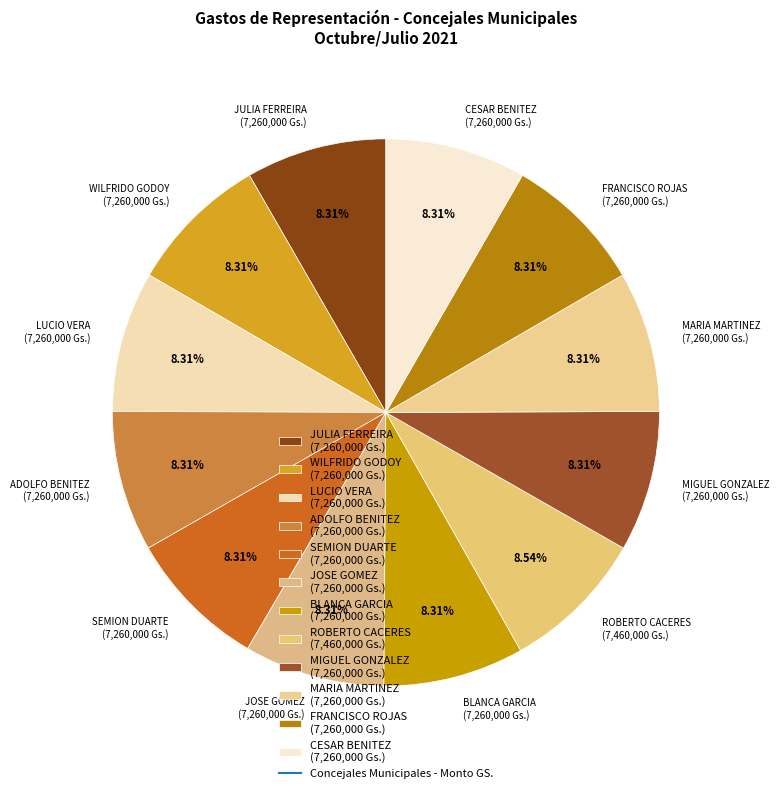

Is the sum of SEMION DUARTE (7,260,000 Gs.) and ROBERTO CACERES (7,460,000 Gs.) greater than half?

No